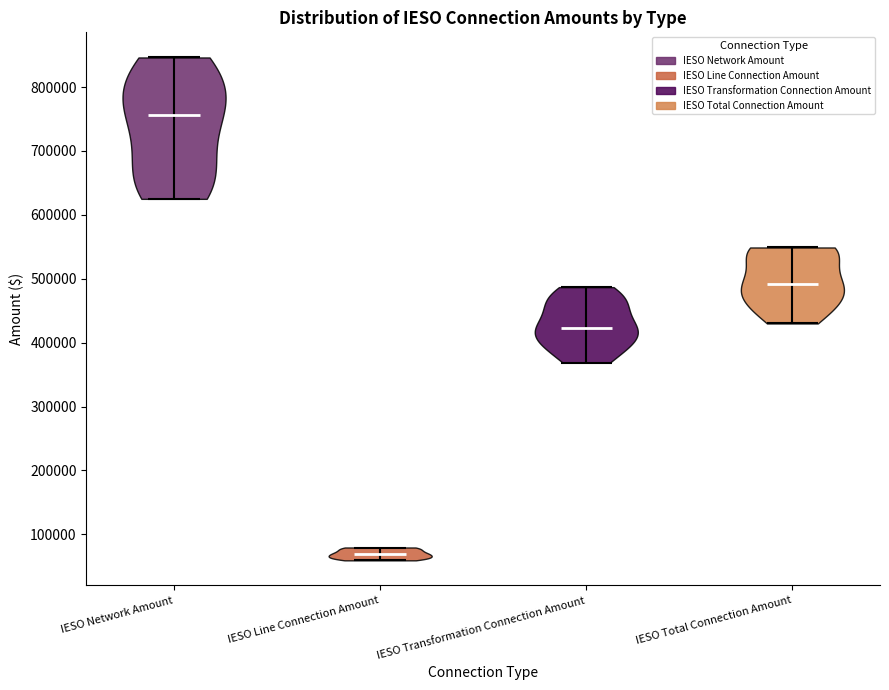

What is the highest point the violin for IESO Line Connection Amount reaches on the y-axis? The values are not printed on the chart, so give them approximately, as read against the axis.

80000